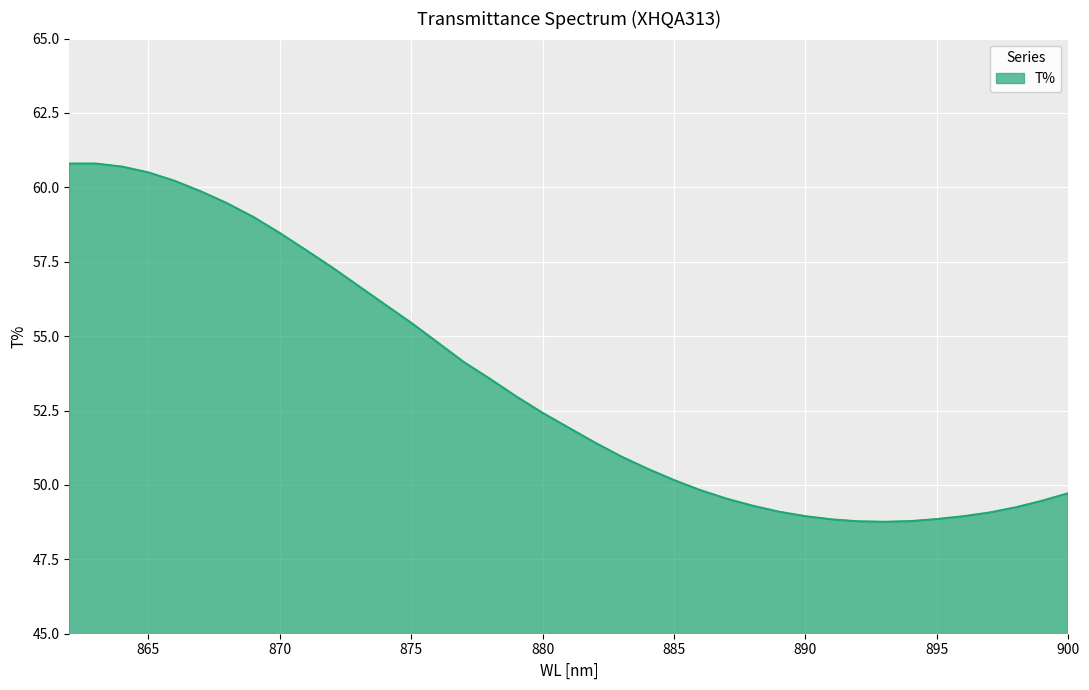

At which category does the data reach its first local peak?

863